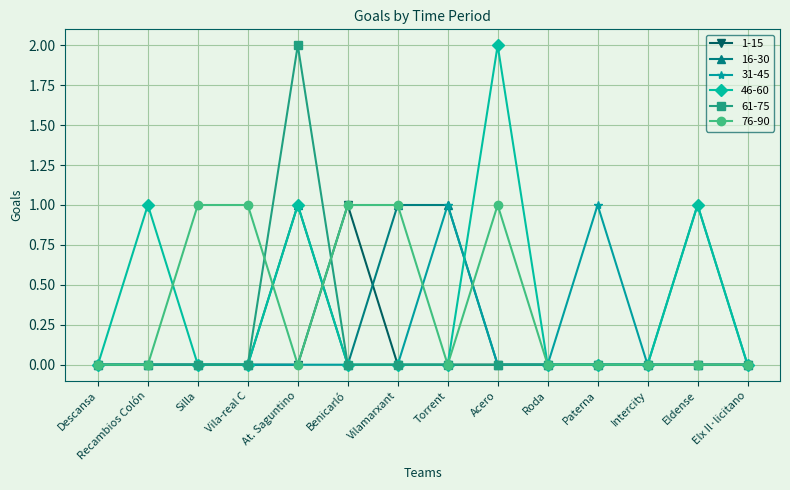

Reading left to right, transcribe all the data shown in this chart.

1-15: 0	0	0	0	0	1	0	0	0	0	0	0	0	0
16-30: 0	0	0	0	1	0	1	1	0	0	0	0	0	0
31-45: 0	0	0	0	0	0	0	1	0	0	1	0	1	0
46-60: 0	1	0	0	1	0	0	0	2	0	0	0	1	0
61-75: 0	0	0	0	2	0	0	0	0	0	0	0	0	0
76-90: 0	0	1	1	0	1	1	0	1	0	0	0	0	0